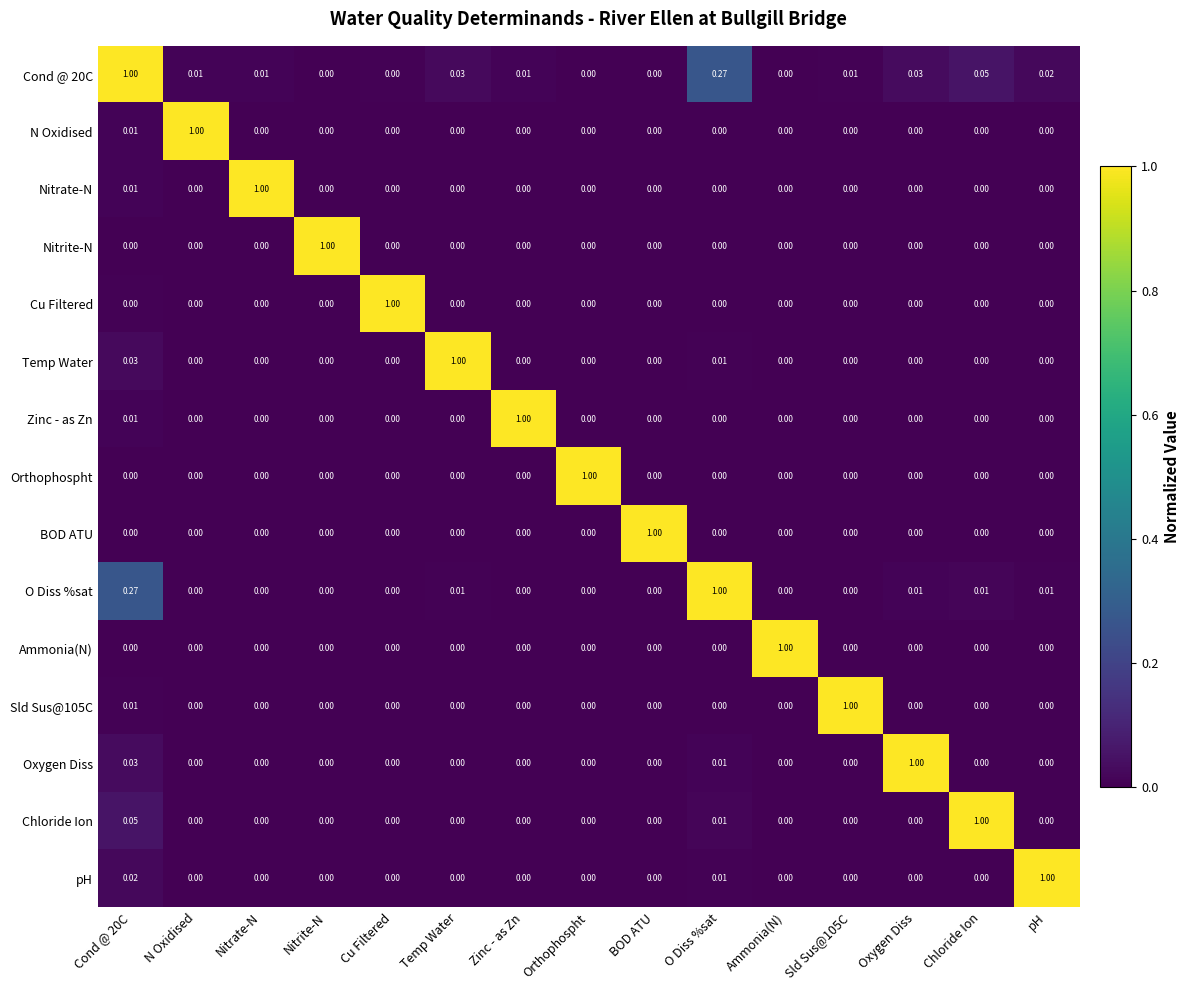

How many categories are shown in the chart?

15